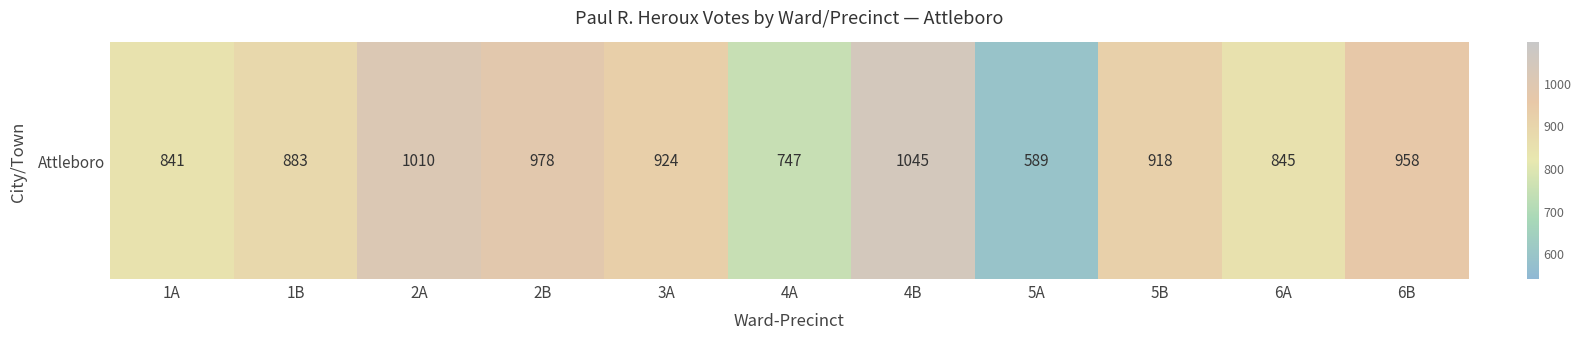

Reading left to right, extract all data points from this chart.

1A=841	1B=883	2A=1010	2B=978	3A=924	4A=747	4B=1045	5A=589	5B=918	6A=845	6B=958